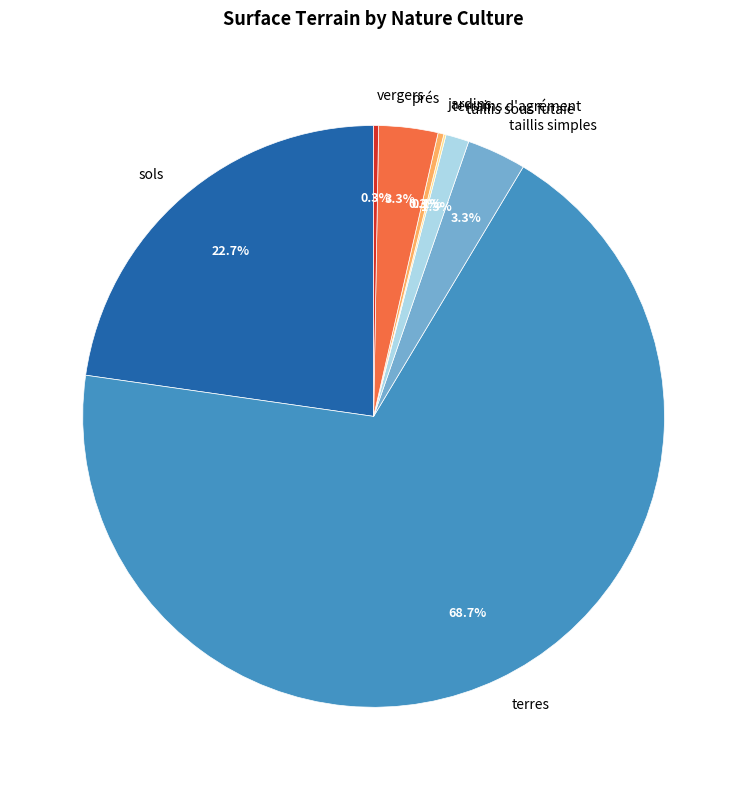

Does any single category account for the majority?

Yes